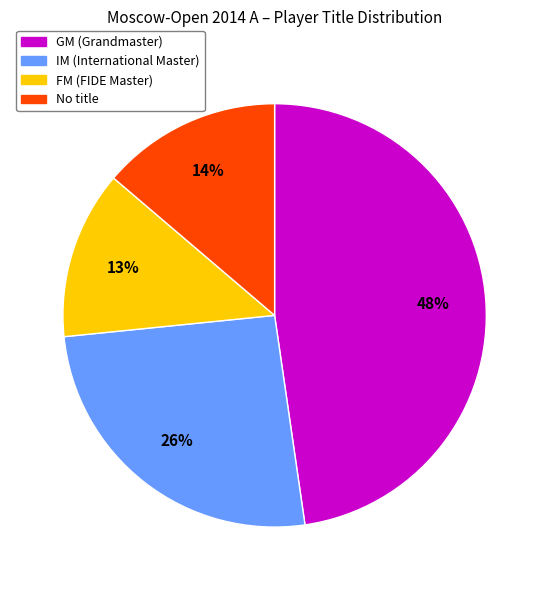

Does any single category account for the majority?

No